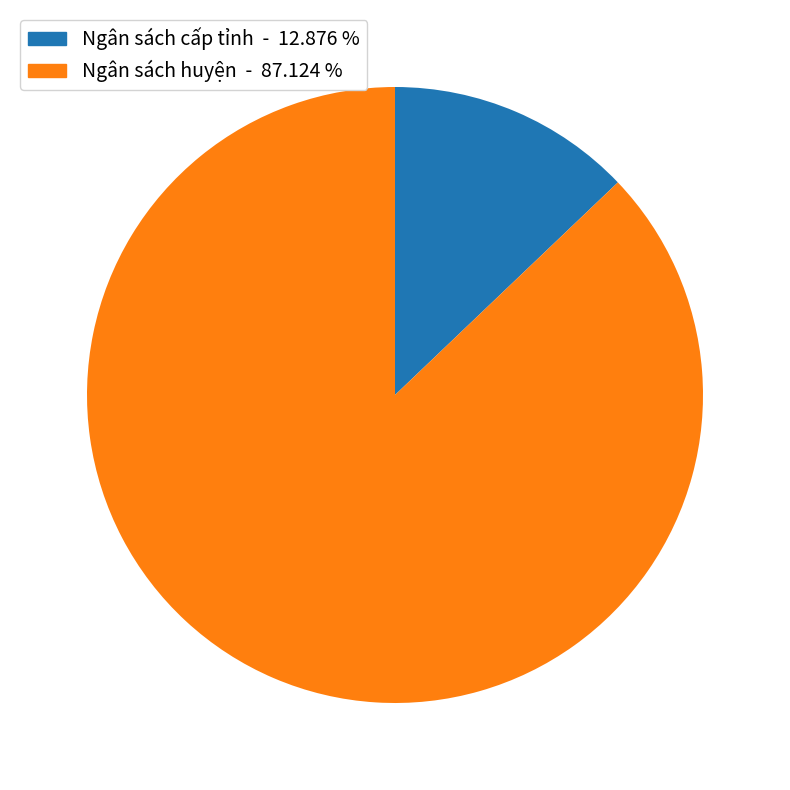

Which slice represents more than half of the pie?

Ngân sách huyện